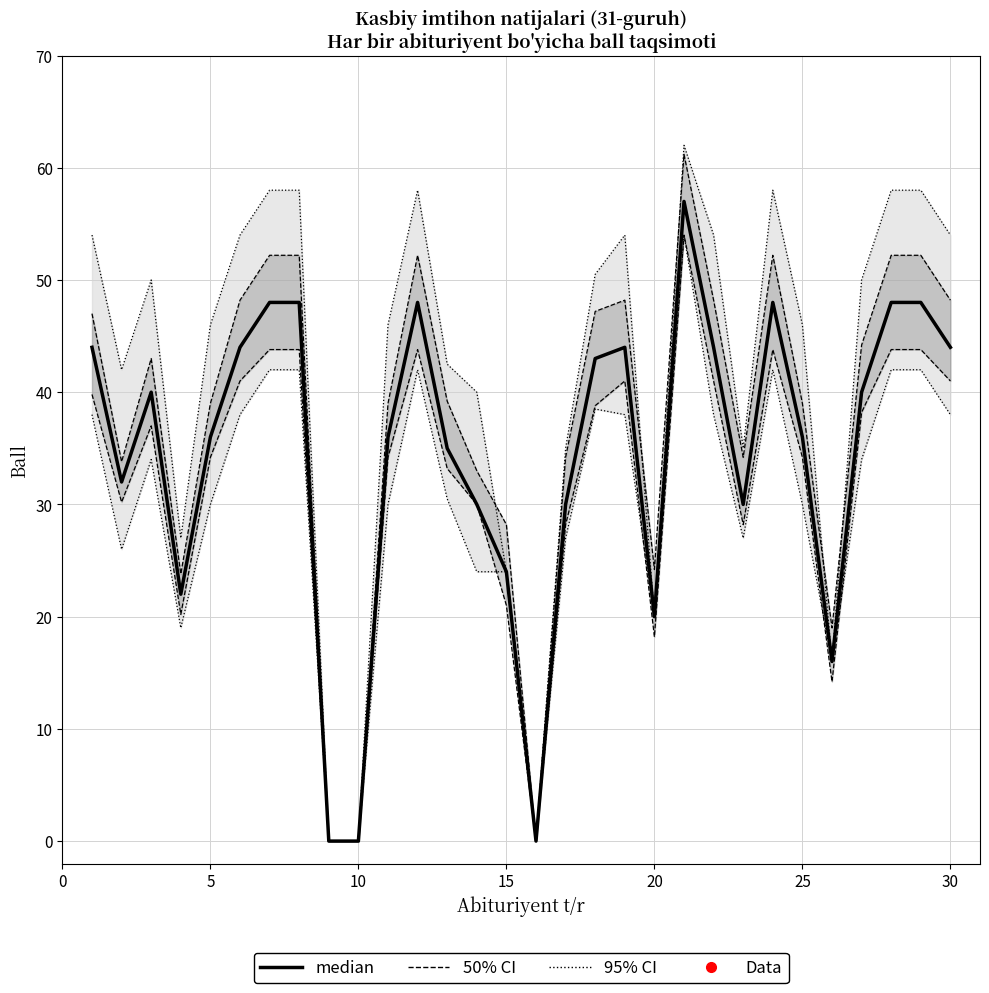

Which series has the largest total across all categories?

95% CI